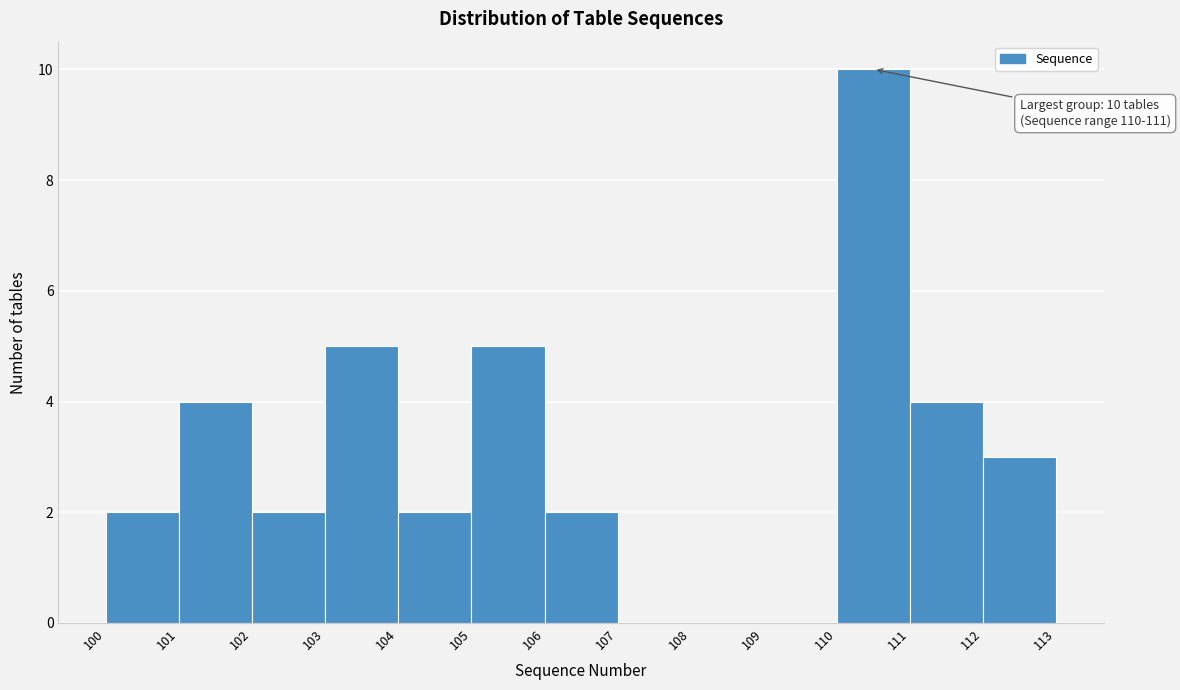

Over which range of the x-axis is the bar tallest?

110 to 111